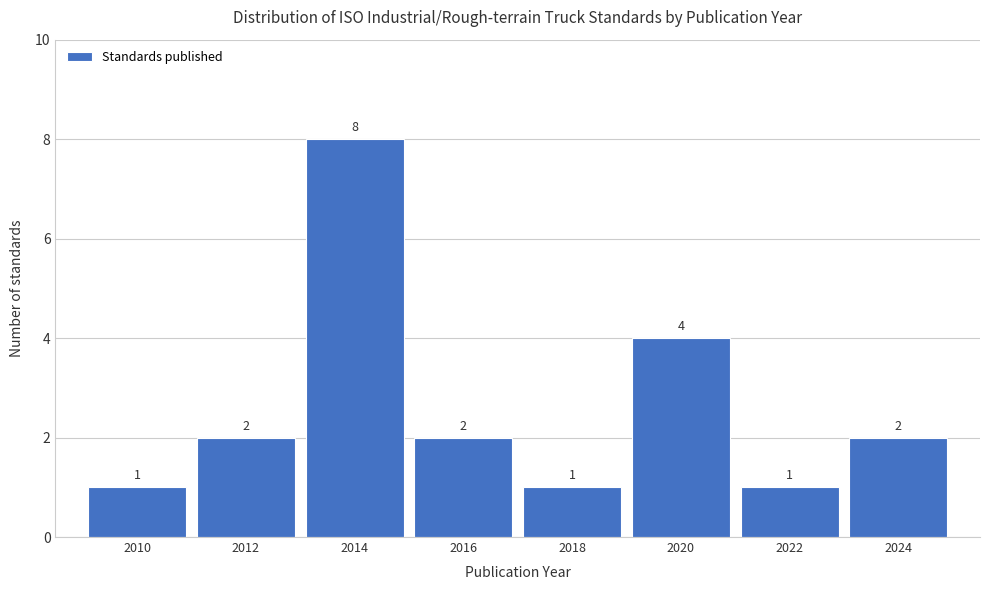

Reading right to left, transcribe all the data shown in this chart.

2024=2	2022=1	2020=4	2018=1	2016=2	2014=8	2012=2	2010=1